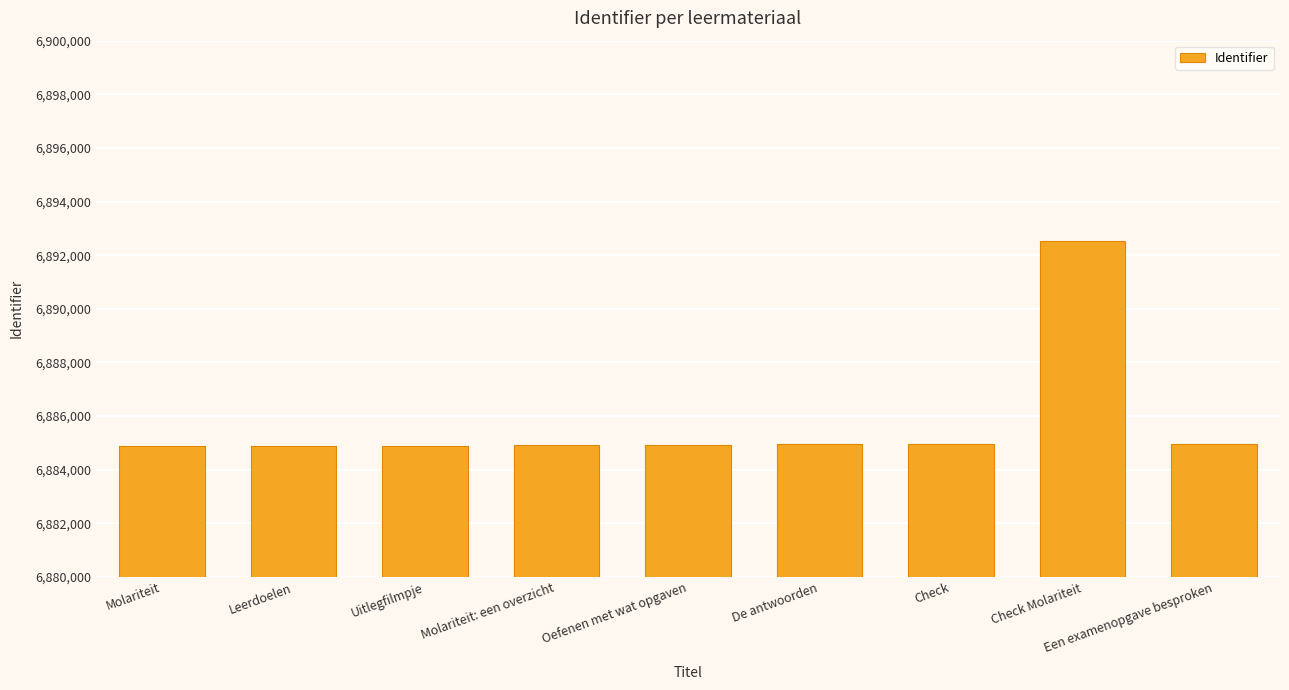

What is the sum of all values?

61971906